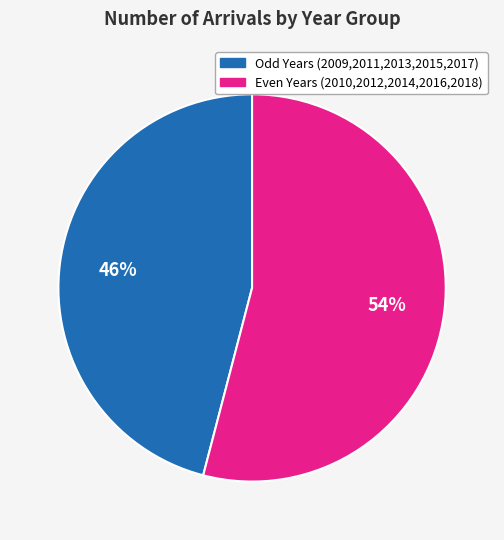

To the nearest percent, what is the difference between the largest and smallest slice percentages?

8%